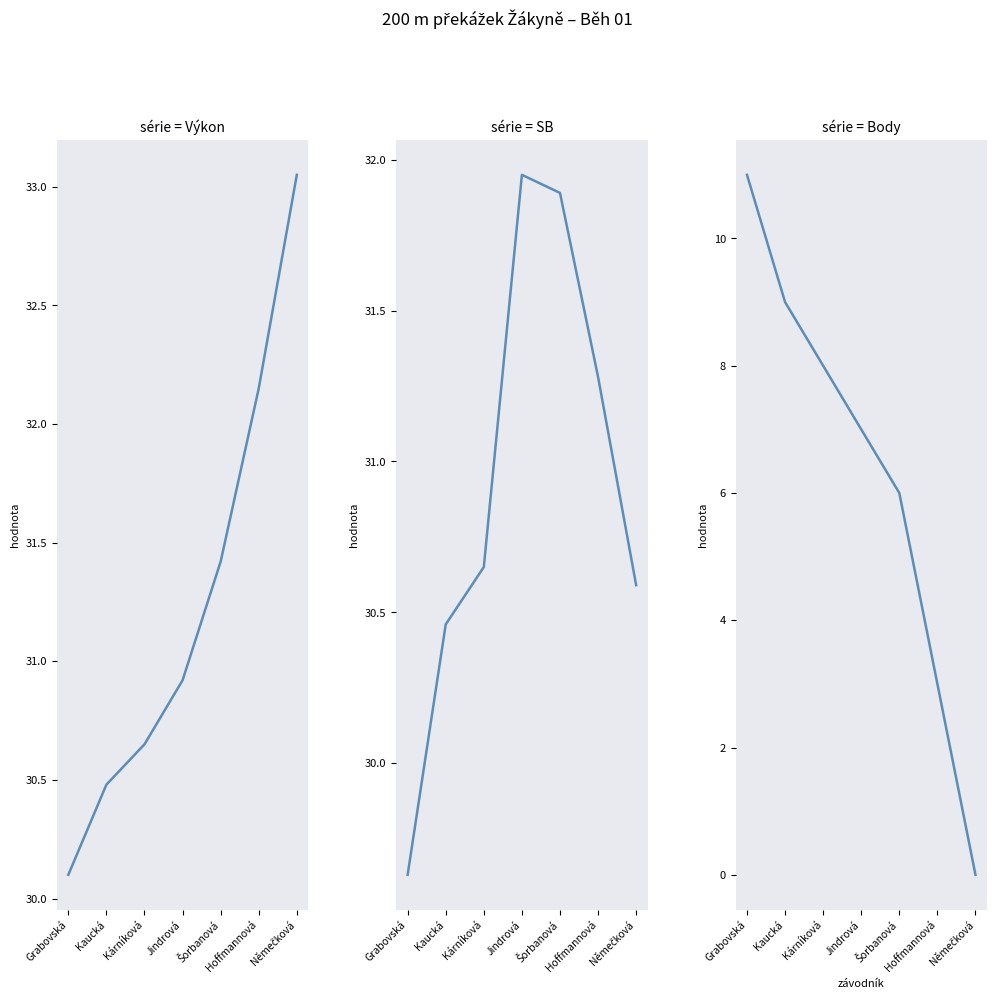

True or false: Body and SB cross at least once.

False